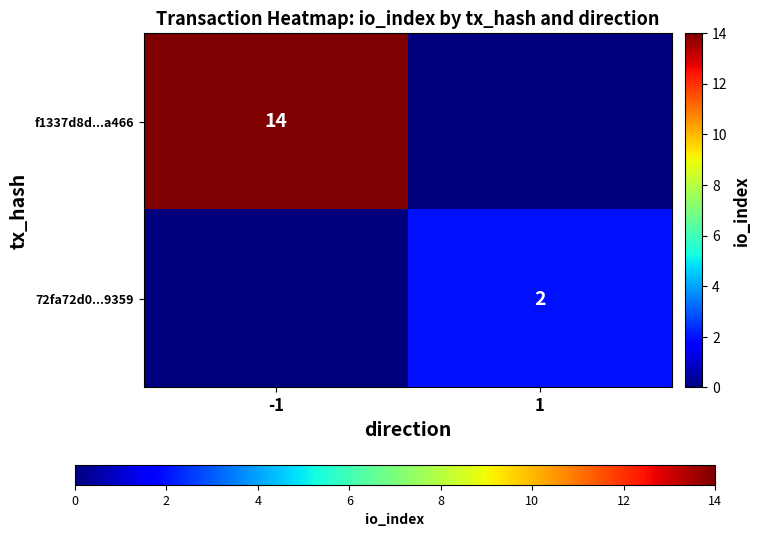

The f1337d8d...a466 series shows 14 at -1. True or false?

True